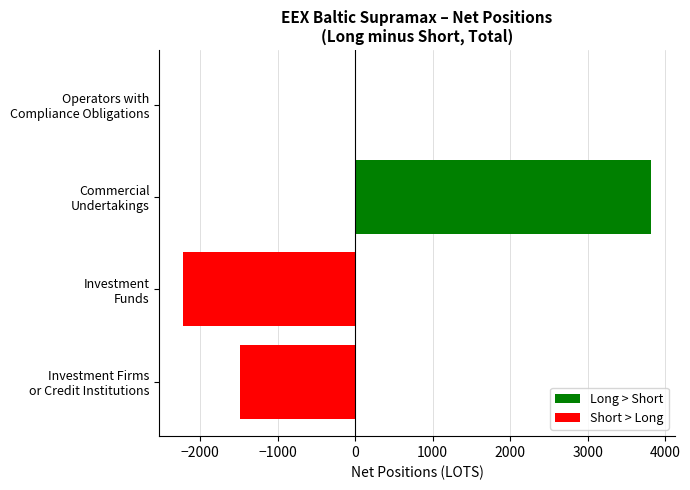

What is the sum of all values?

115